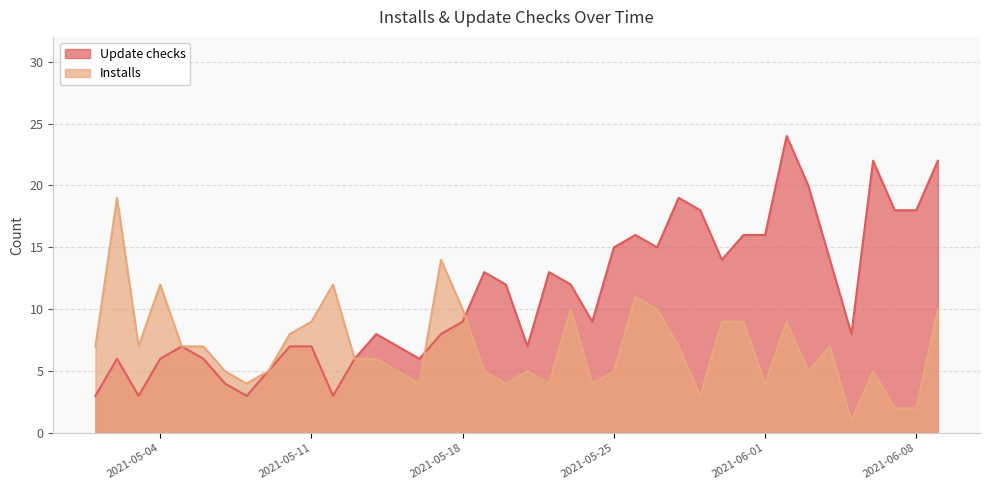

Does the chart have visible grid lines?

Yes